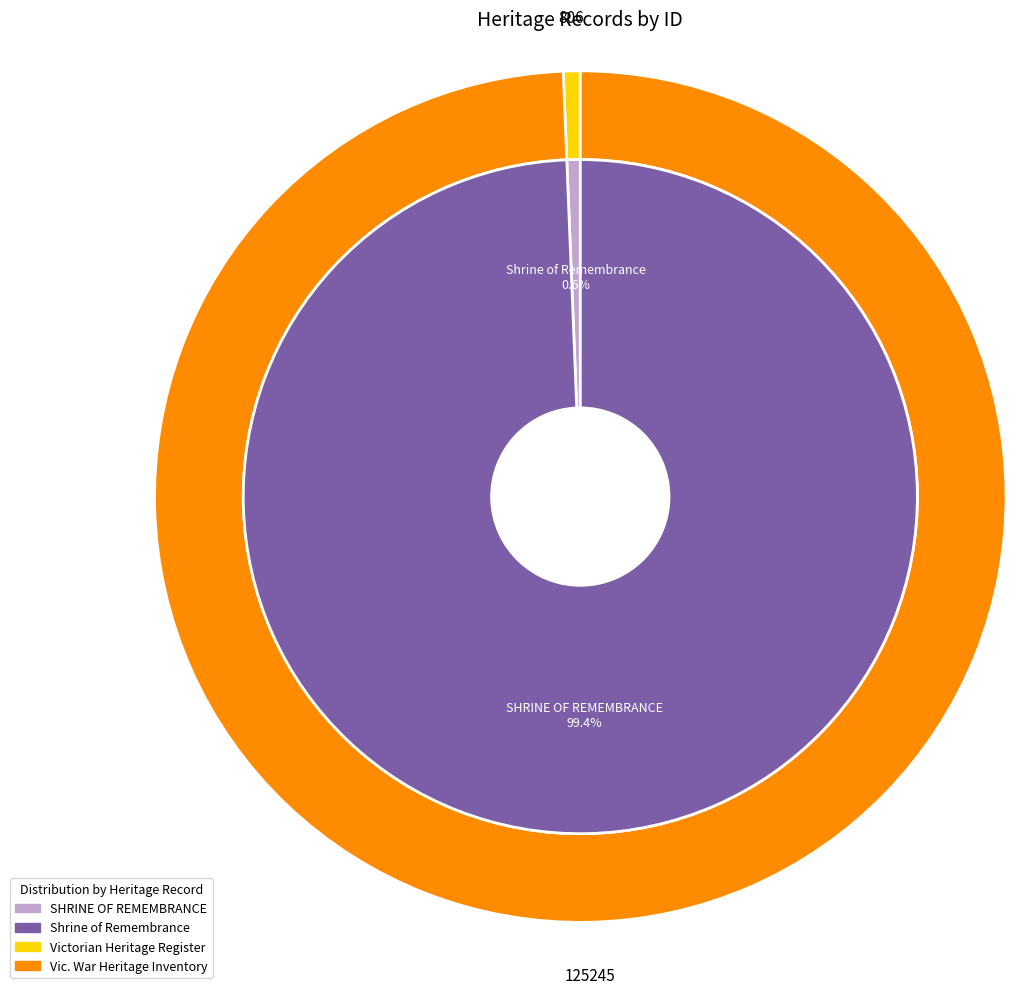

Do SHRINE OF REMEMBRANCE and Shrine of Remembrance together represent more than half of the pie?

Yes